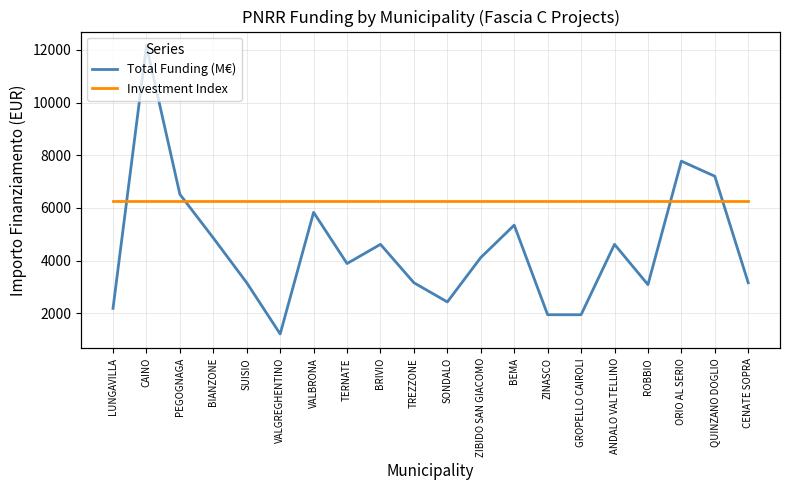

Which series changed the most between BIANZONE and SONDALO?

Total Funding (M€)